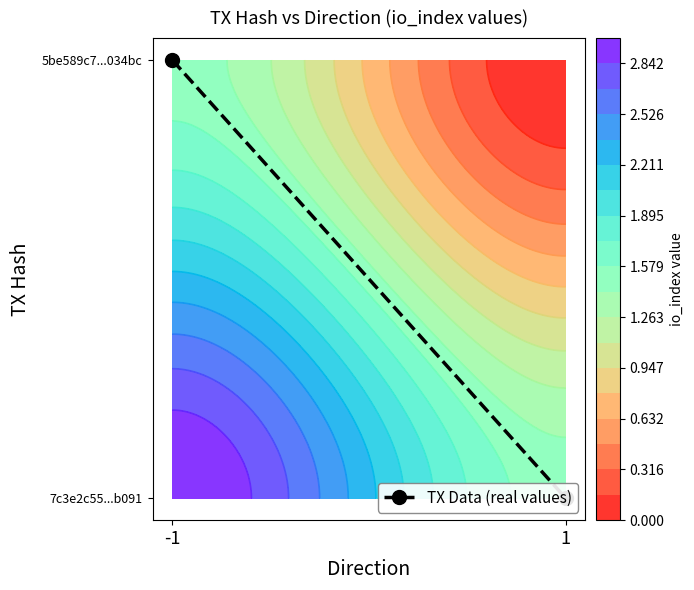

What is the sum of all values?

1